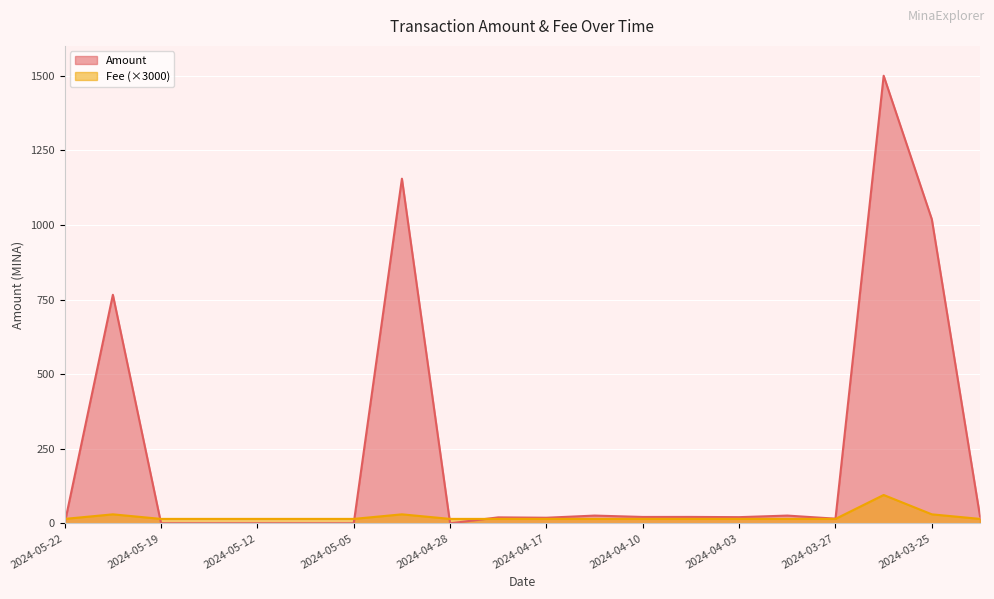

List the series in order of their peak value, lowest first.

Fee (×3000), Amount